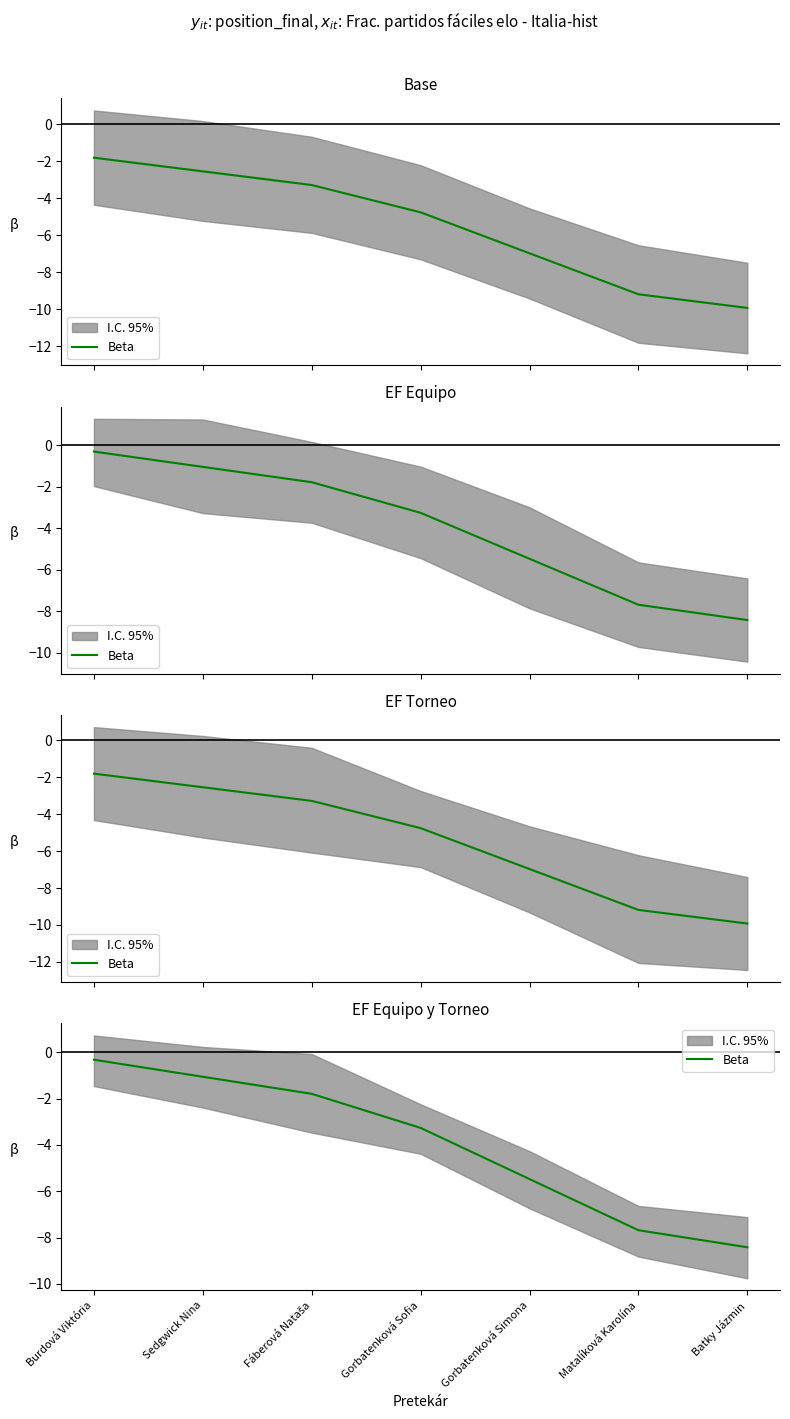

Count the number of values greater than -3.

3